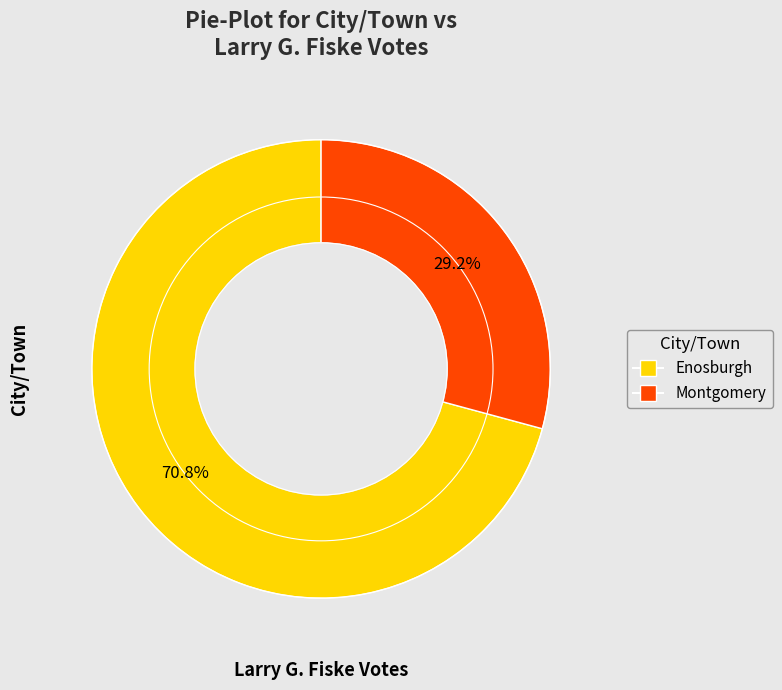

Which category has the smallest portion of the pie?

Montgomery